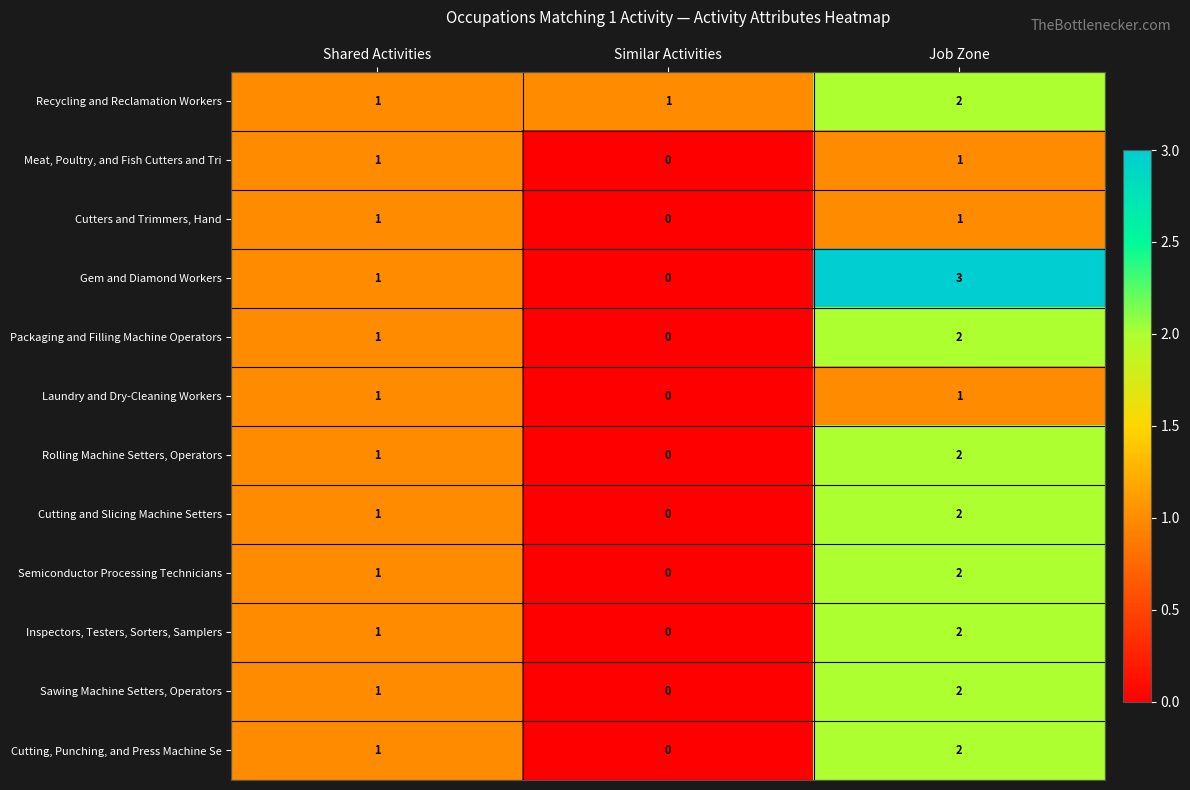

Count the Cutting and Slicing Machine Setters values in the range 0 to 2.

3